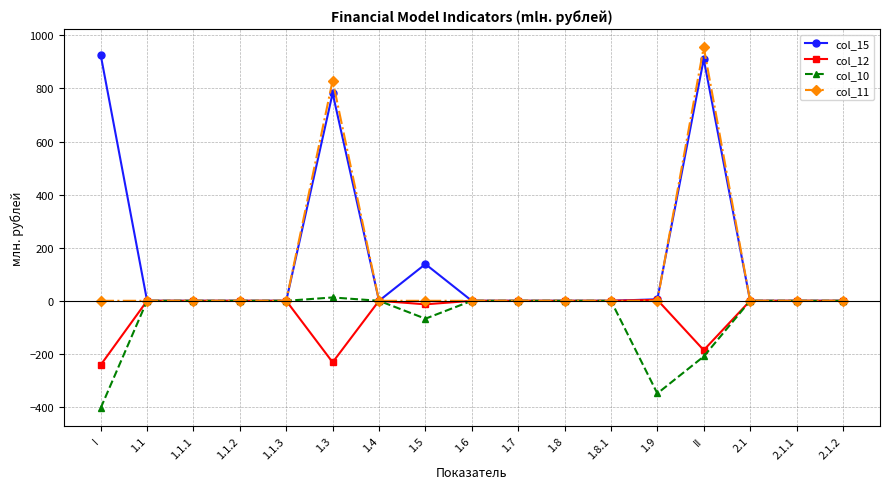

What position from the right is II?

4